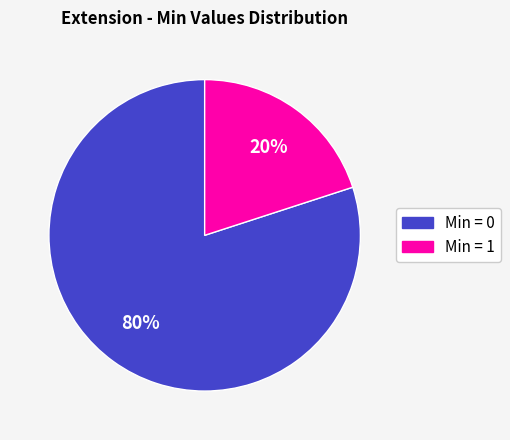

To the nearest percent, what is the average slice percentage?

50%